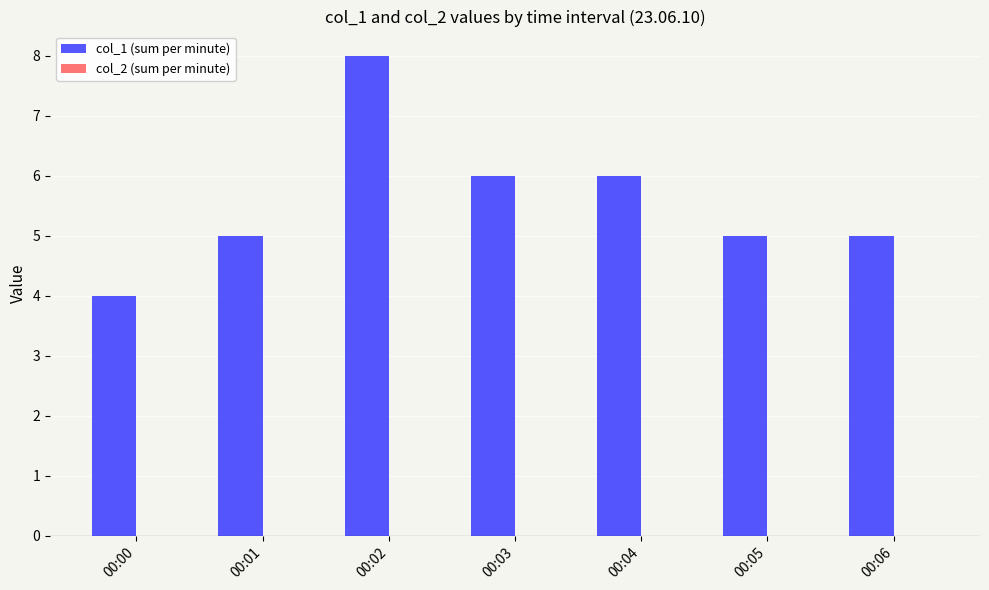

What is the sum of all values?

39